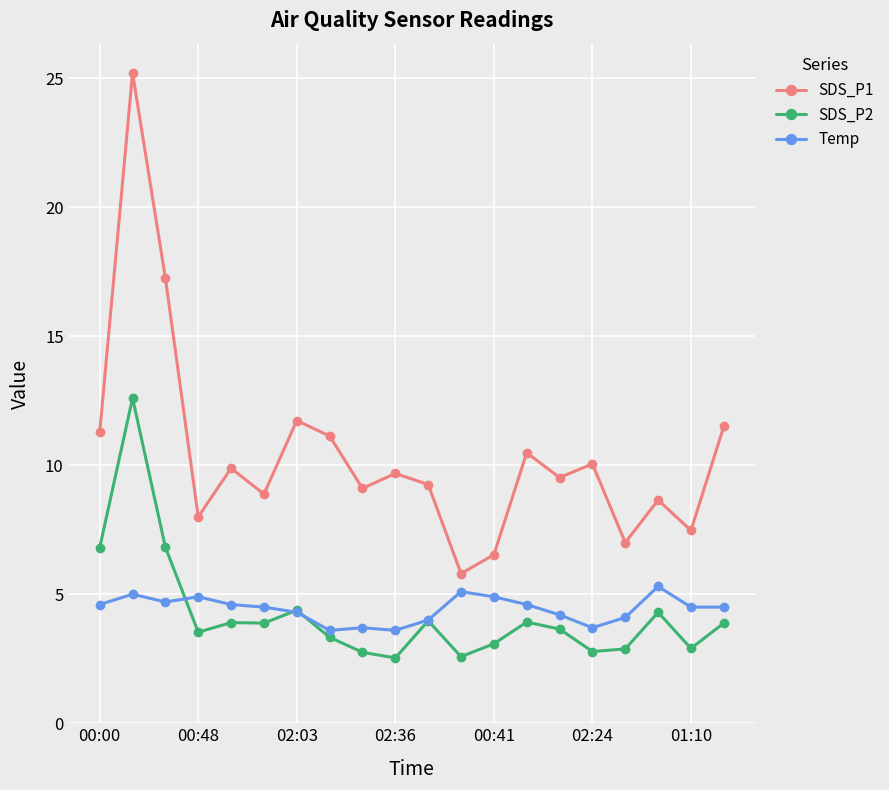

Count the number of data series in this chart.

3